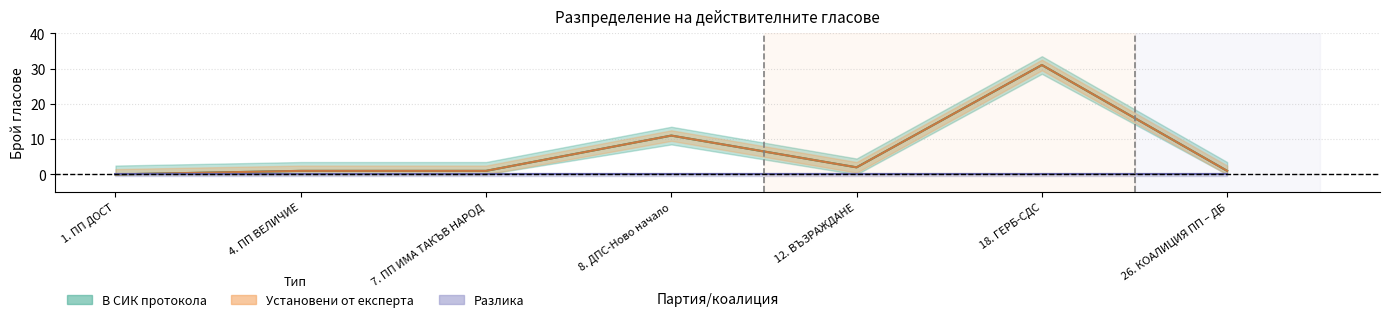

At which category is the sum across all series the highest?

18. ГЕРБ-СДС